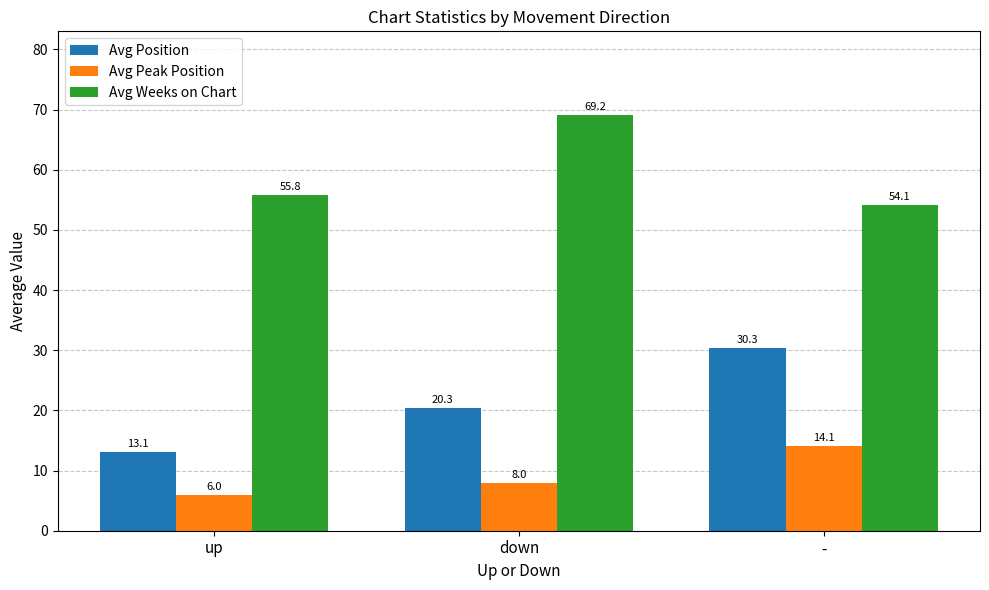

What is the spread (max minus min) of values at -?

39.9